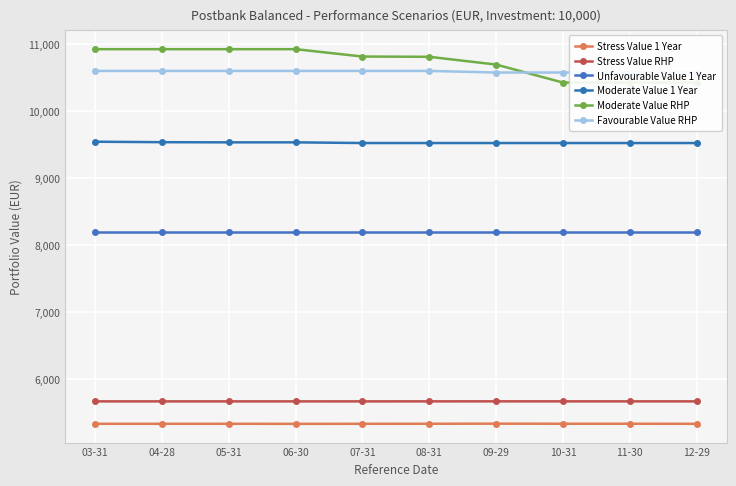

Between 09-29 and 12-29, which is larger?

09-29